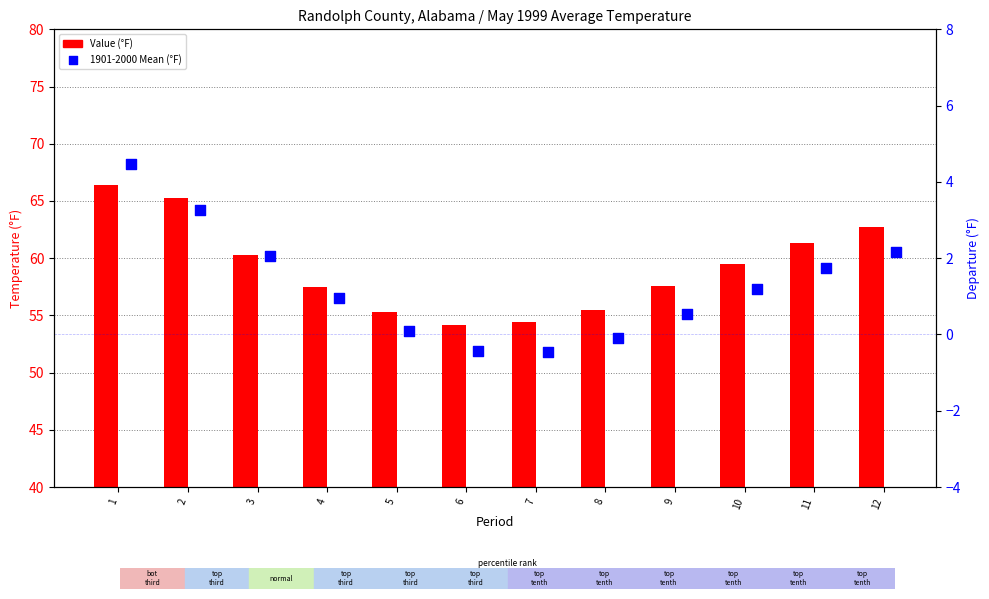

What are all the series names shown in the legend?

Value, 1901-2000 Mean